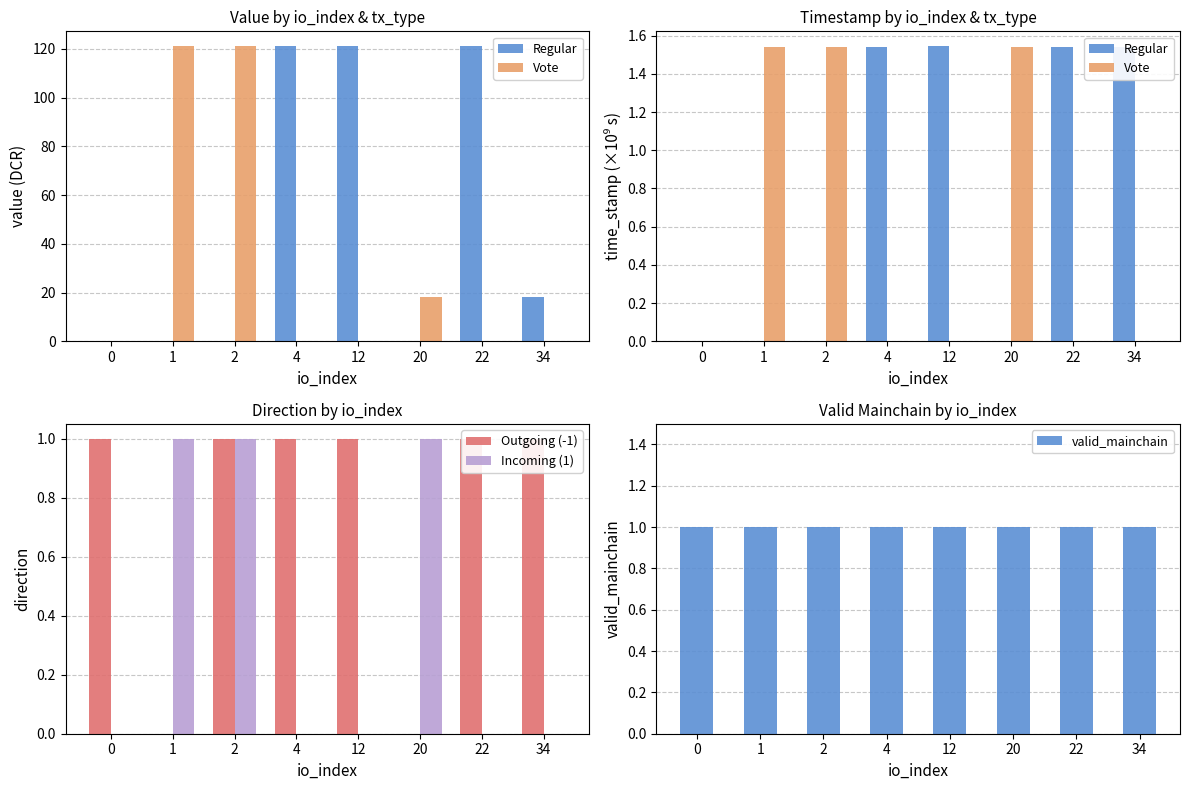

Reading left to right, transcribe all the data shown in this chart.

Regular: 0.0	0.0	0.0	1.5	1.5	0.0	1.5	1.5
Vote: 0.0	1.5	1.5	0.0	0.0	1.5	0.0	0.0
Outgoing (-1): 1.0	0.0	1.0	1.0	1.0	0.0	1.0	1.0
Incoming (1): 0.0	1.0	1.0	0.0	0.0	1.0	0.0	0.0
valid_mainchain: 1.0	1.0	1.0	1.0	1.0	1.0	1.0	1.0